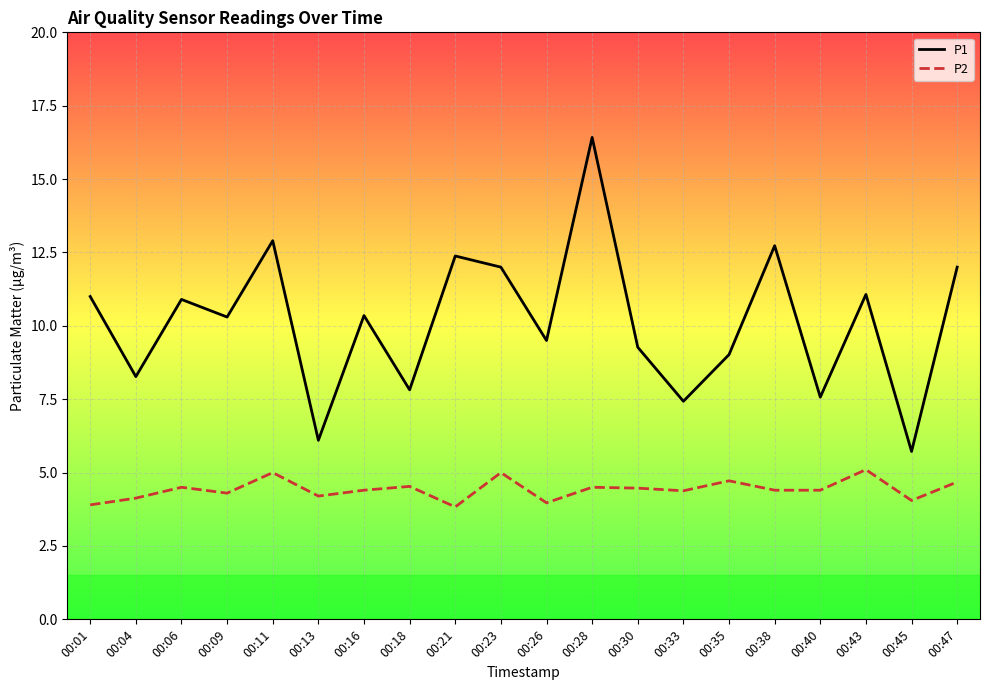

At which category does P2 reach its first local peak?

00:06